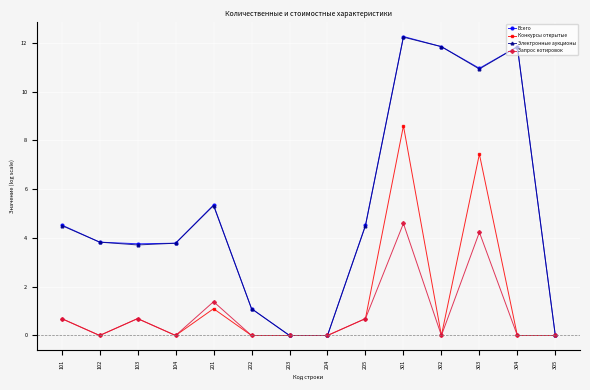

What is the difference between the maximum and minimum values in the Всего series?

12.3